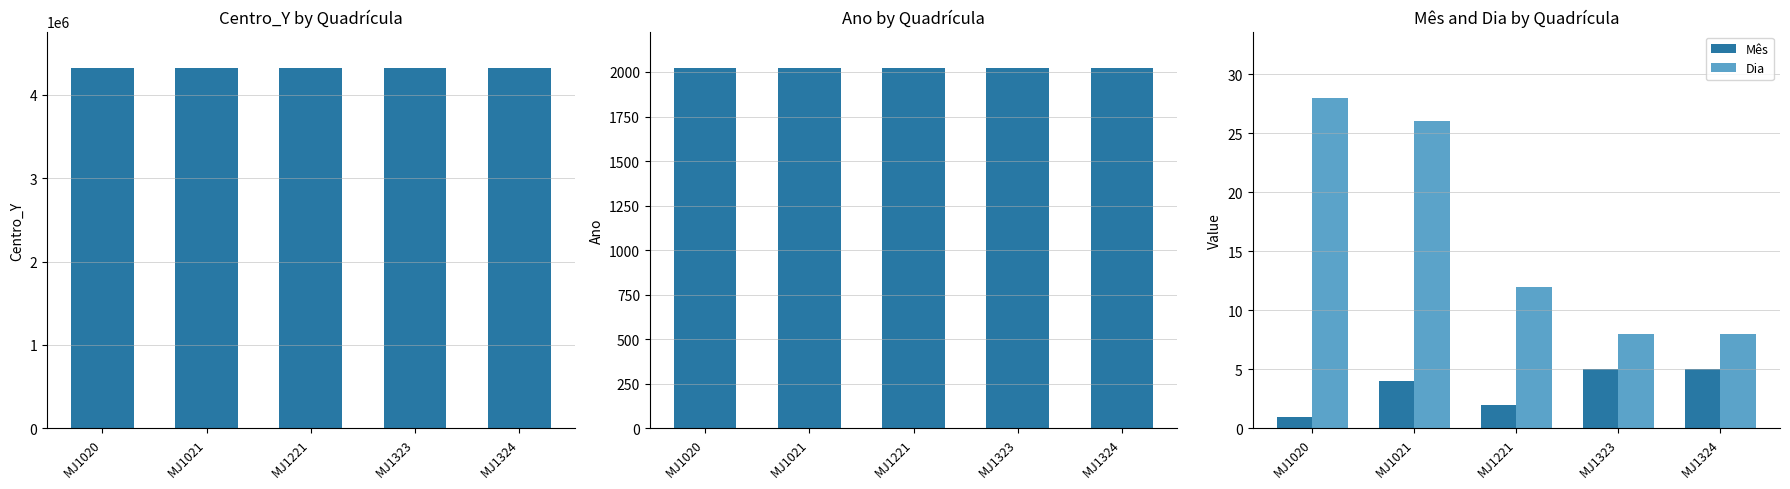

Reading left to right, extract all data points from this chart.

Centro_Y: 4320500	4321500	4321500	4323500	4324500
Ano: 2024	2022	2023	2022	2022
Mês: 1	4	2	5	5
Dia: 28	26	12	8	8